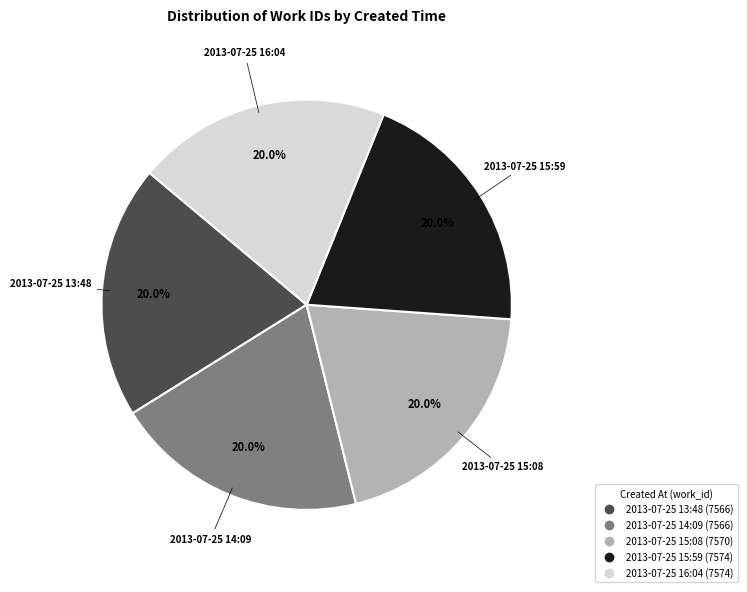

Approximately how many times larger is the value at 2013-07-25 15:08 compared to 2013-07-25 16:04?

1.0